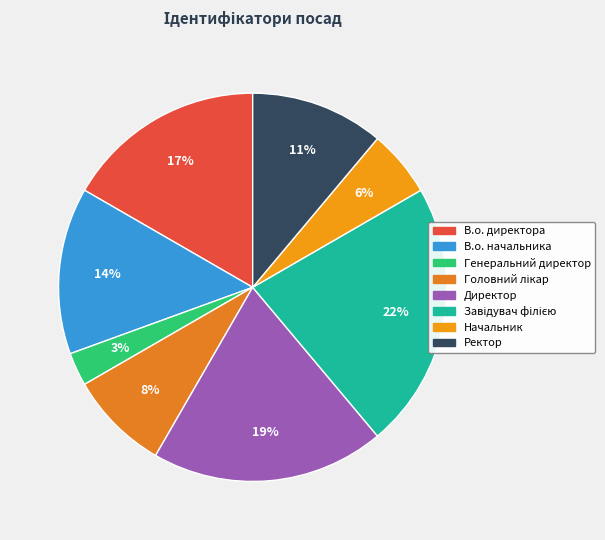

Does В.о. начальника account for over 50% of the chart?

No